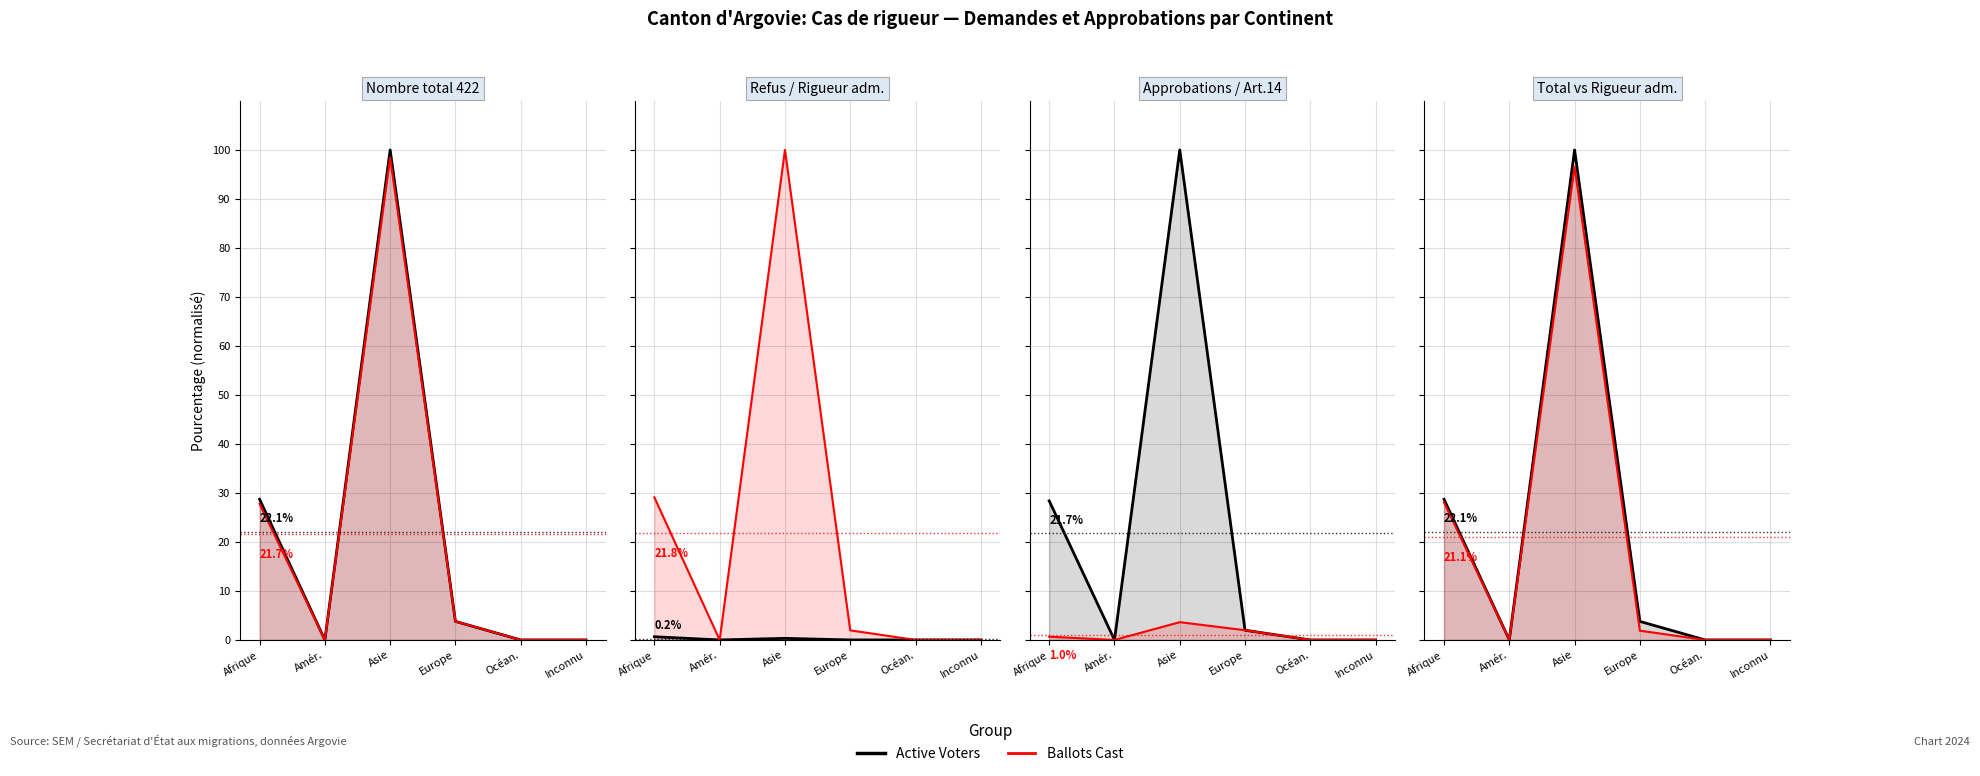

At which category does Active Voters reach its first local peak?

Asie